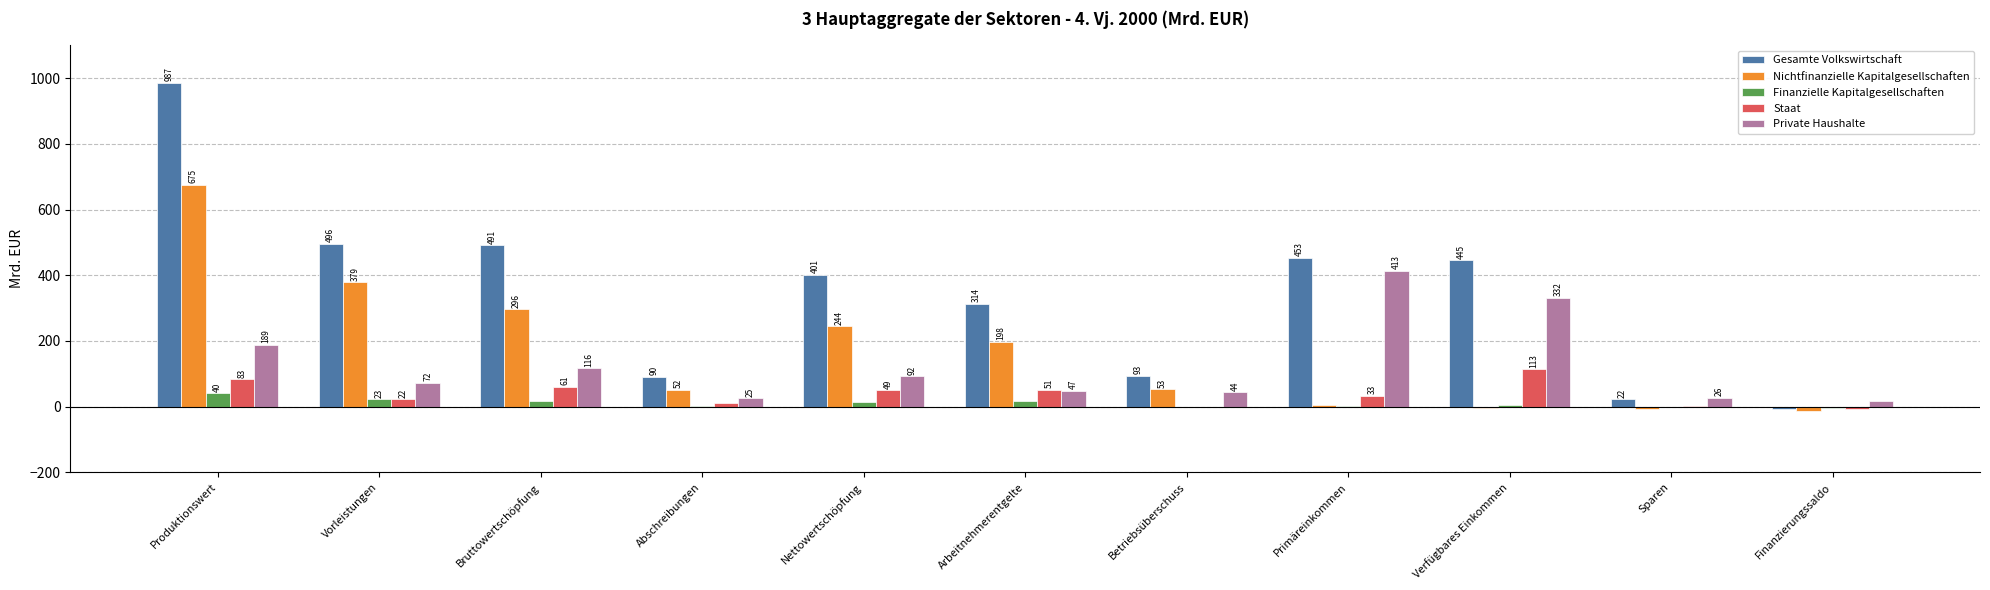

Which series has the largest total across all categories?

Gesamte Volkswirtschaft